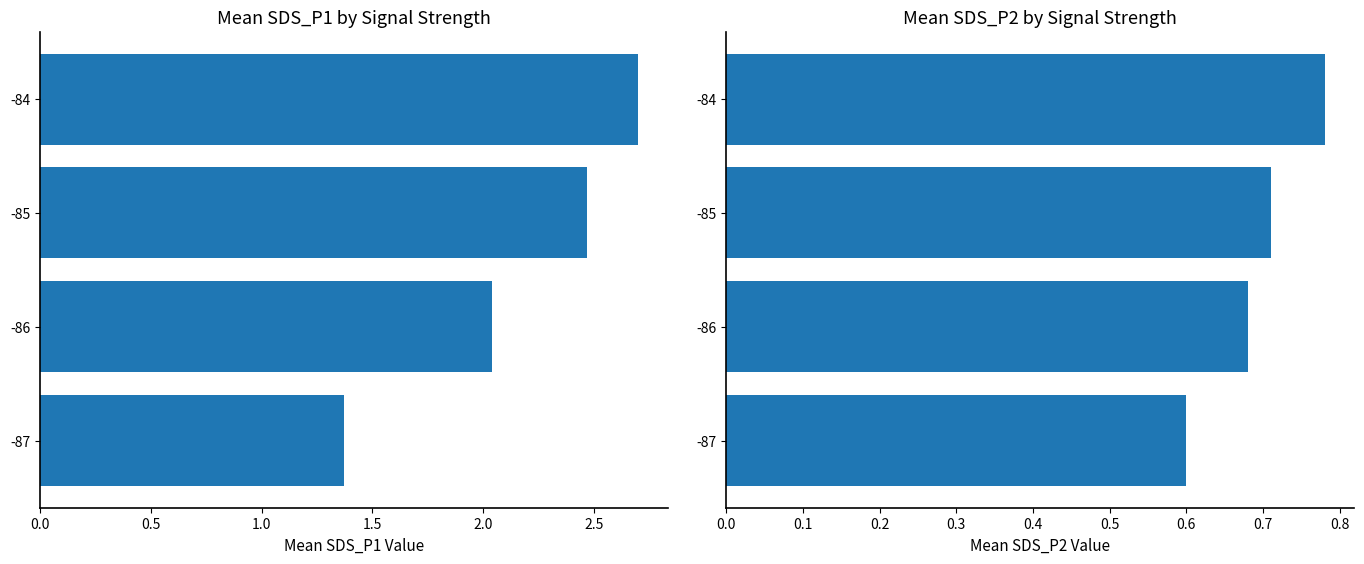

Which series has the largest total across all categories?

SDS_P1